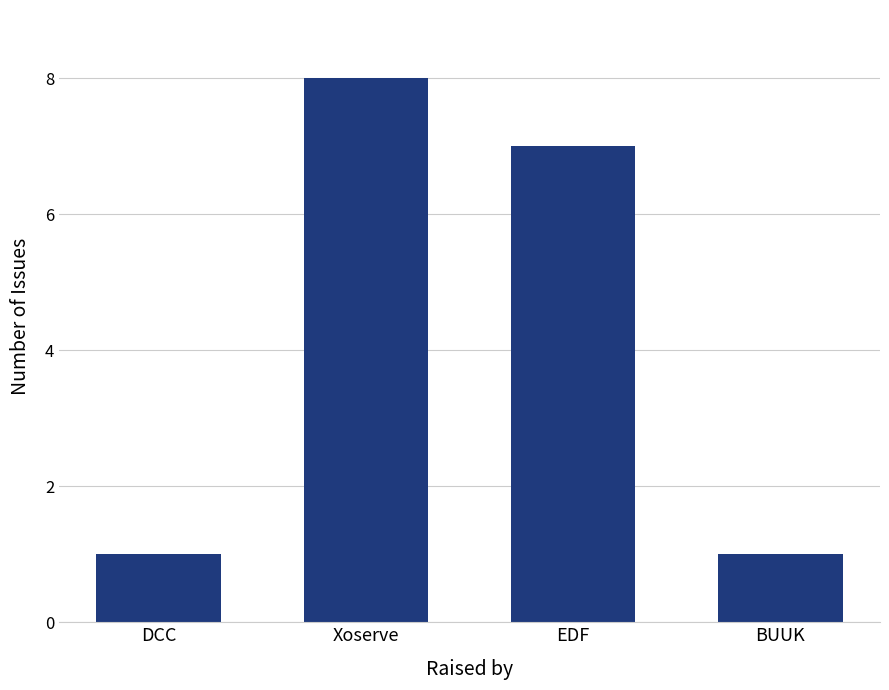

What is the change in value from Xoserve to EDF?

-1